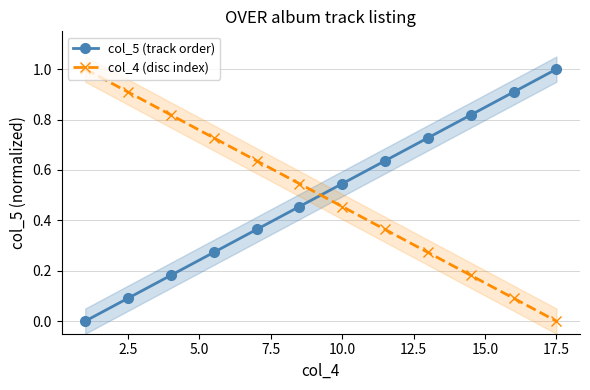

After their last crossing, which series has the higher values: col_4 (disc index) or col_5 (track order)?

col_5 (track order)